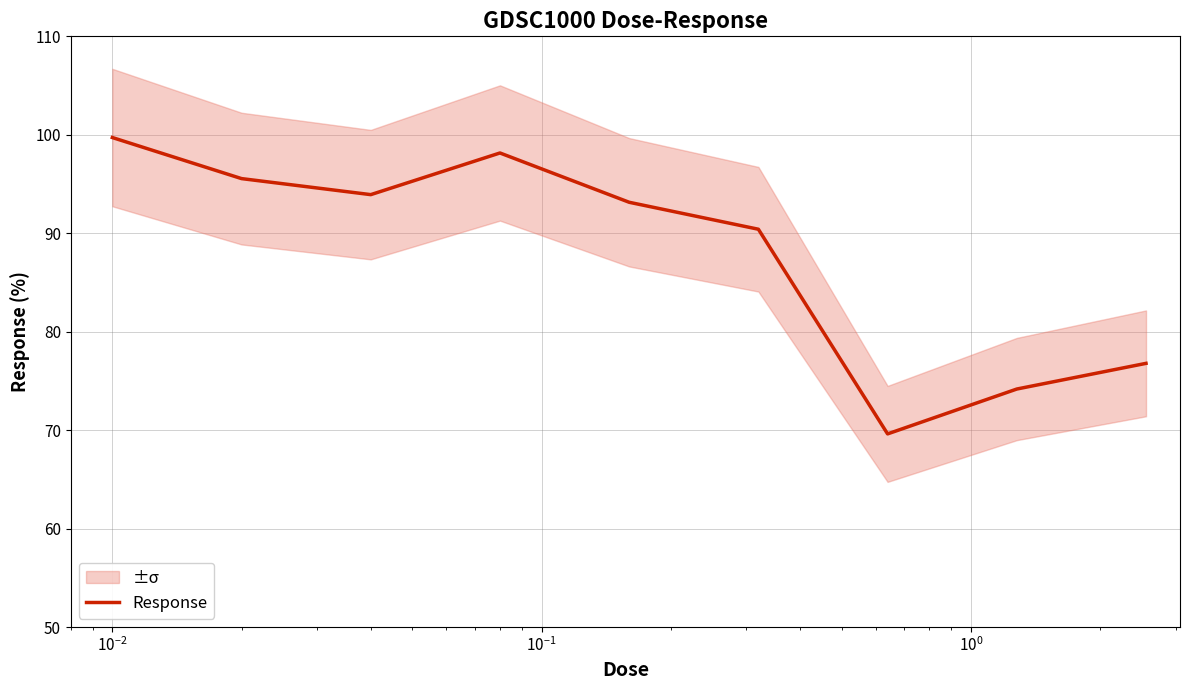

What is the minimum value for Response?

69.6